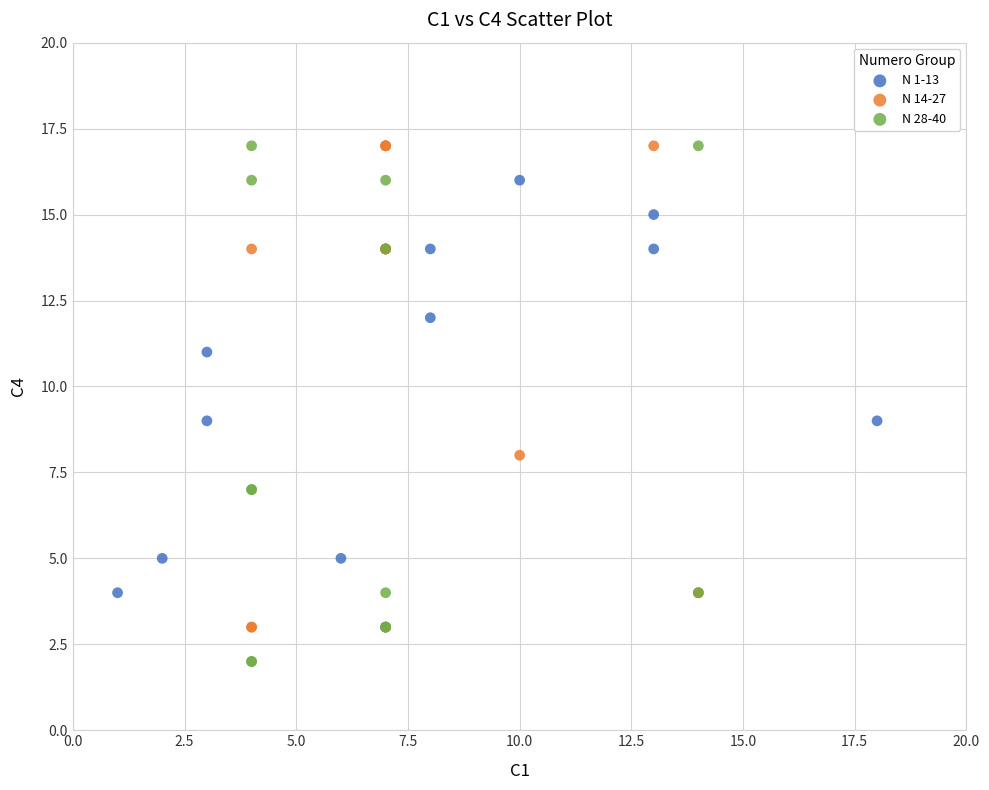

Which series has the largest Y range (max minus min)?

N 28-40